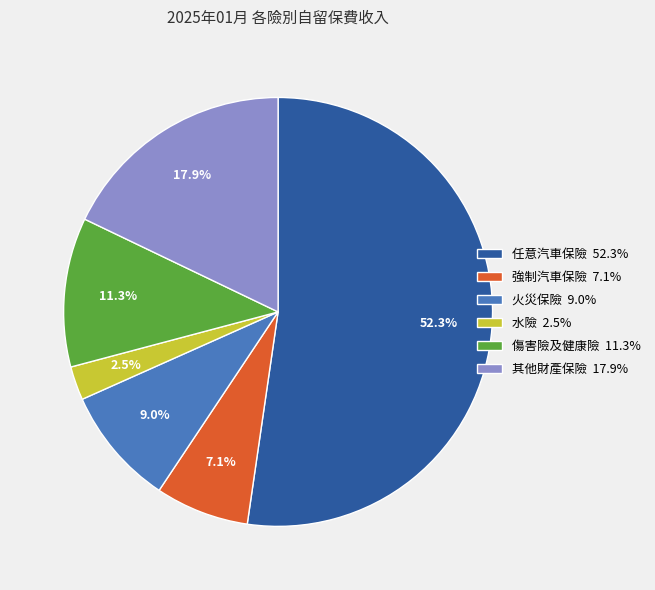

What is the ratio of the value at 強制汽車保險 7.1% to the value at 水險 2.5%?

2.8